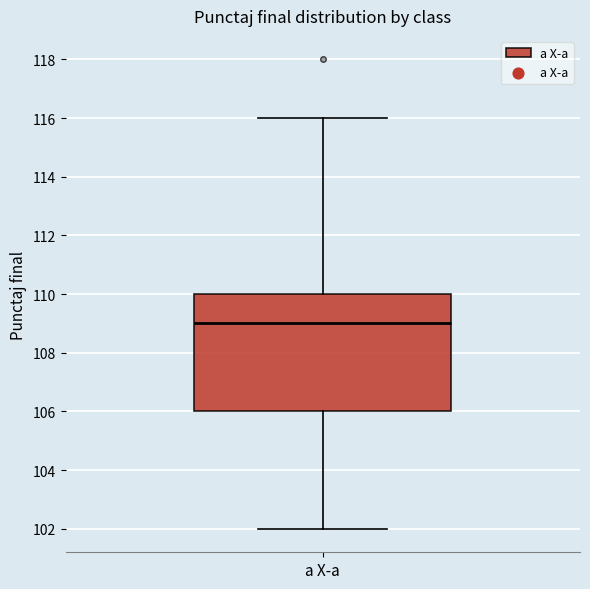

Read this box plot against the y-axis: the position of the median line, the range covered by the box, and the ends of both whiskers. The values are not printed on the chart, so give them approximately, as read against the axis.

median 109, box 106 to 110, whiskers 102 to 116